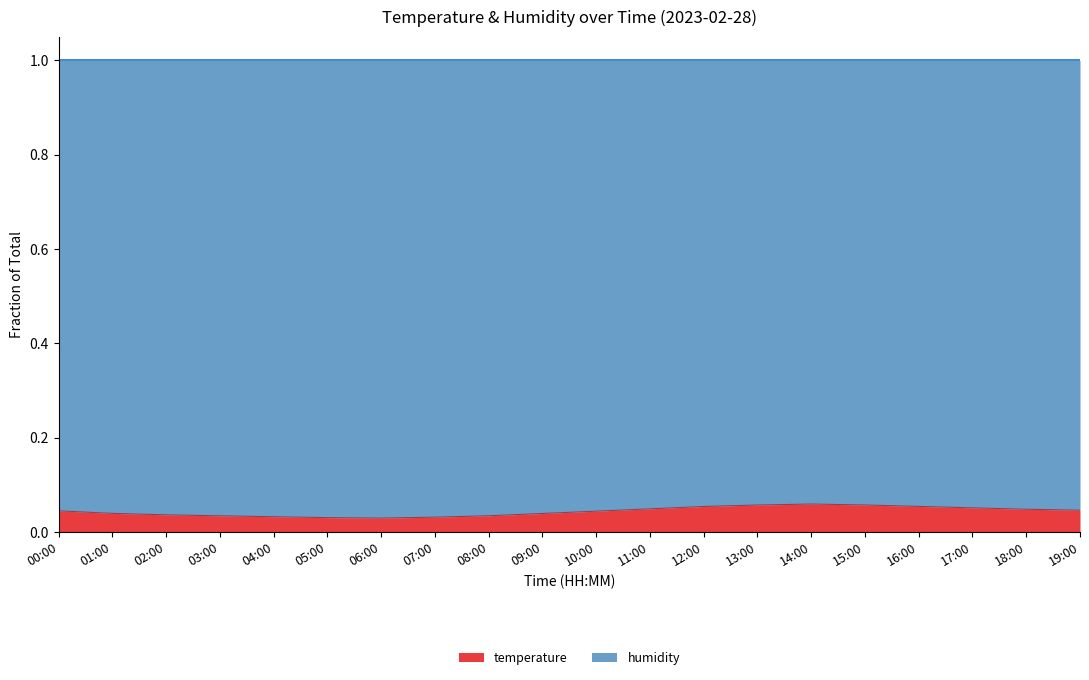

Rank the categories by value from lowest to highest.

06:00, 05:00, 07:00, 04:00, 03:00, 08:00, 02:00, 09:00, 01:00, 10:00, 00:00, 19:00, 18:00, 11:00, 17:00, 12:00, 16:00, 13:00, 15:00, 14:00